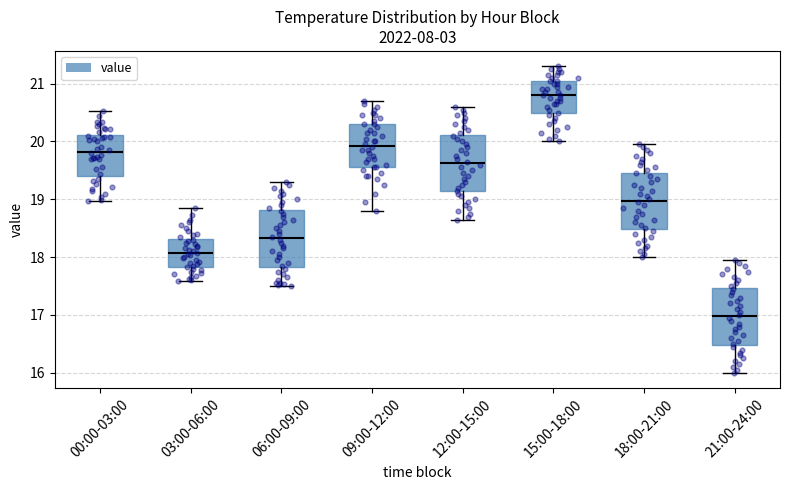

Where does the upper whisker of the box for 03:00-06:00 end on the y-axis? The values are not printed on the chart, so give them approximately, as read against the axis.

18.9